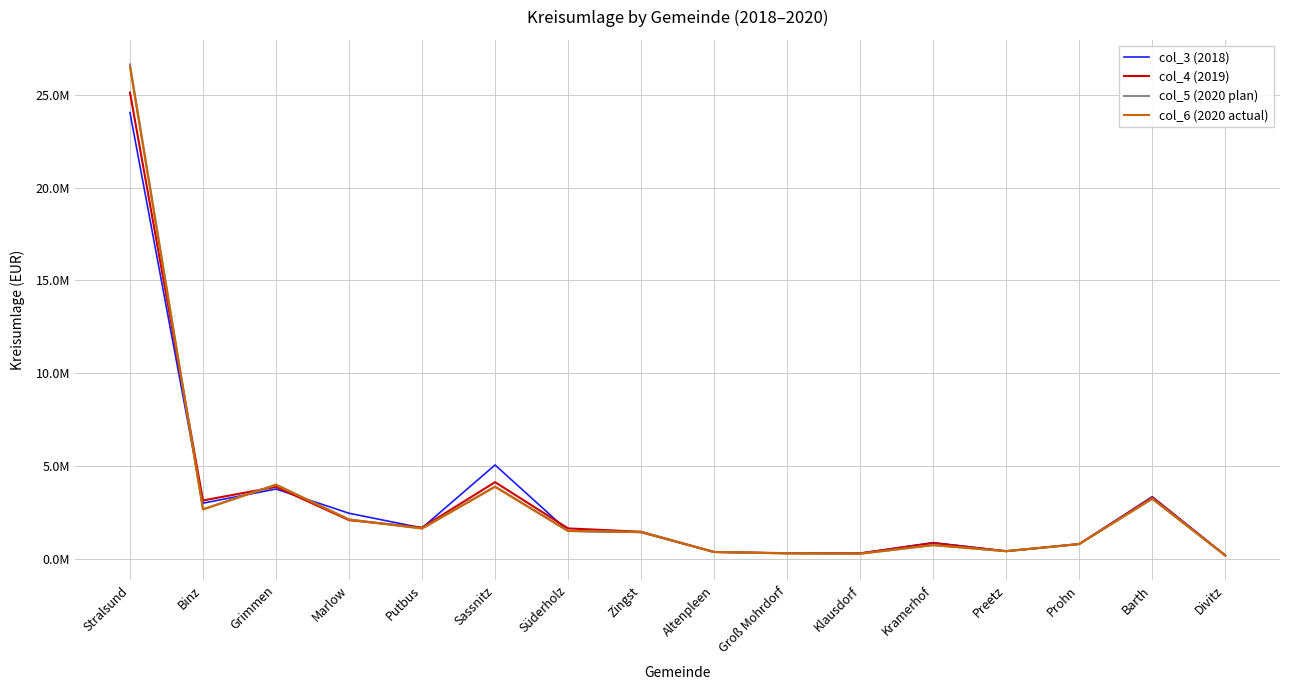

True or false: col_4 (2019) has a value of 5416665.9 at Barth.

False